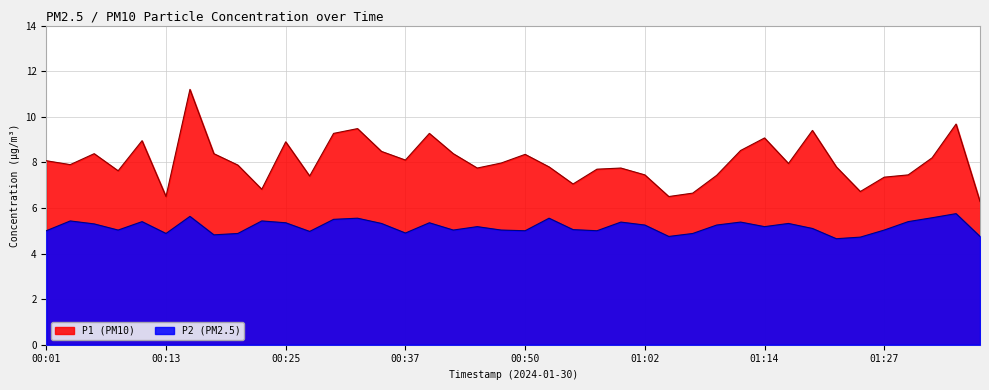

What is the label of the 8th point from the left?

00:18